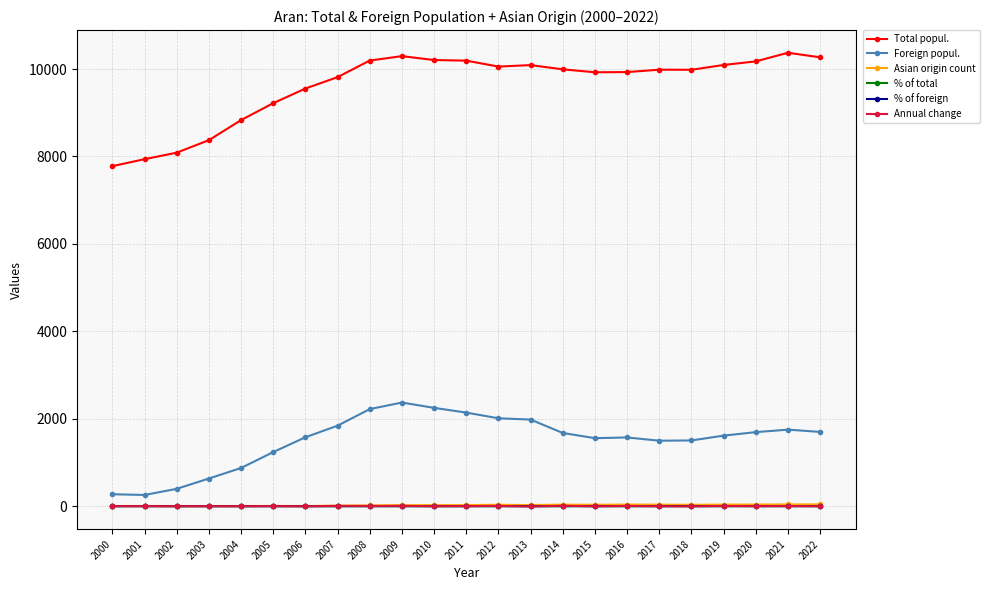

What is the greatest value displayed?

10372.0